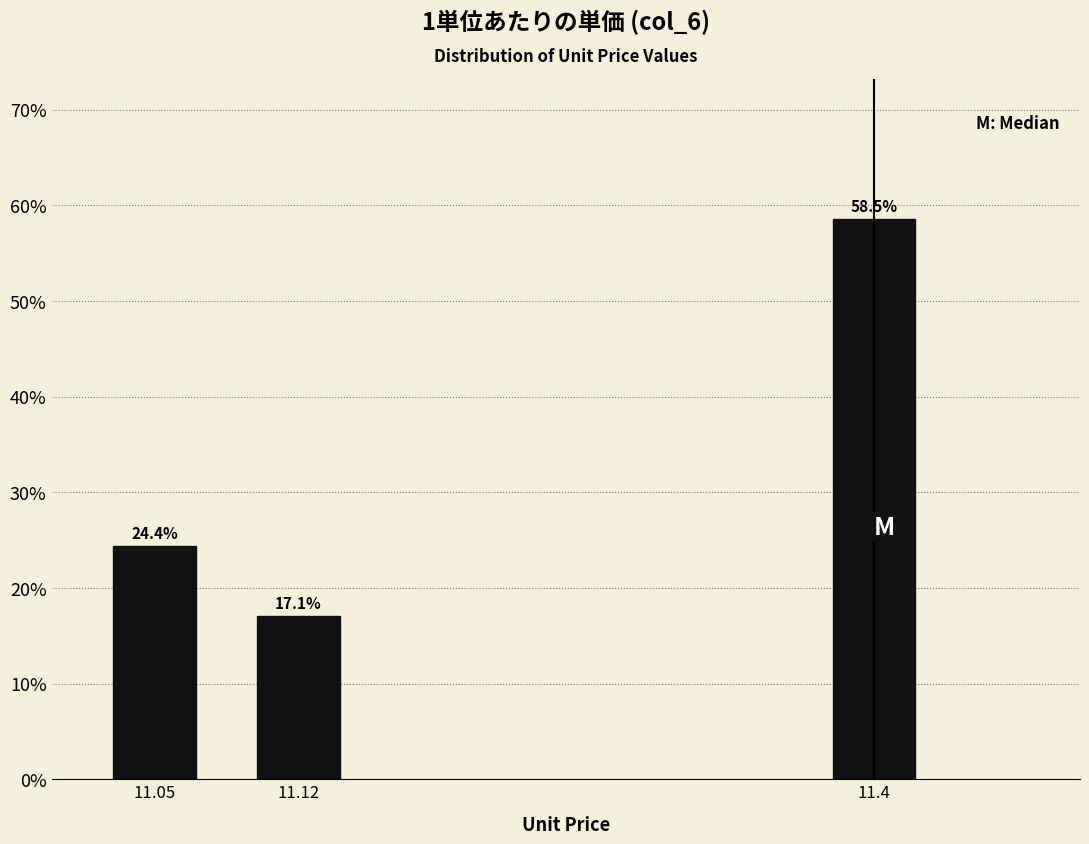

Reading right to left, transcribe all the data shown in this chart.

58.5	17.1	24.4